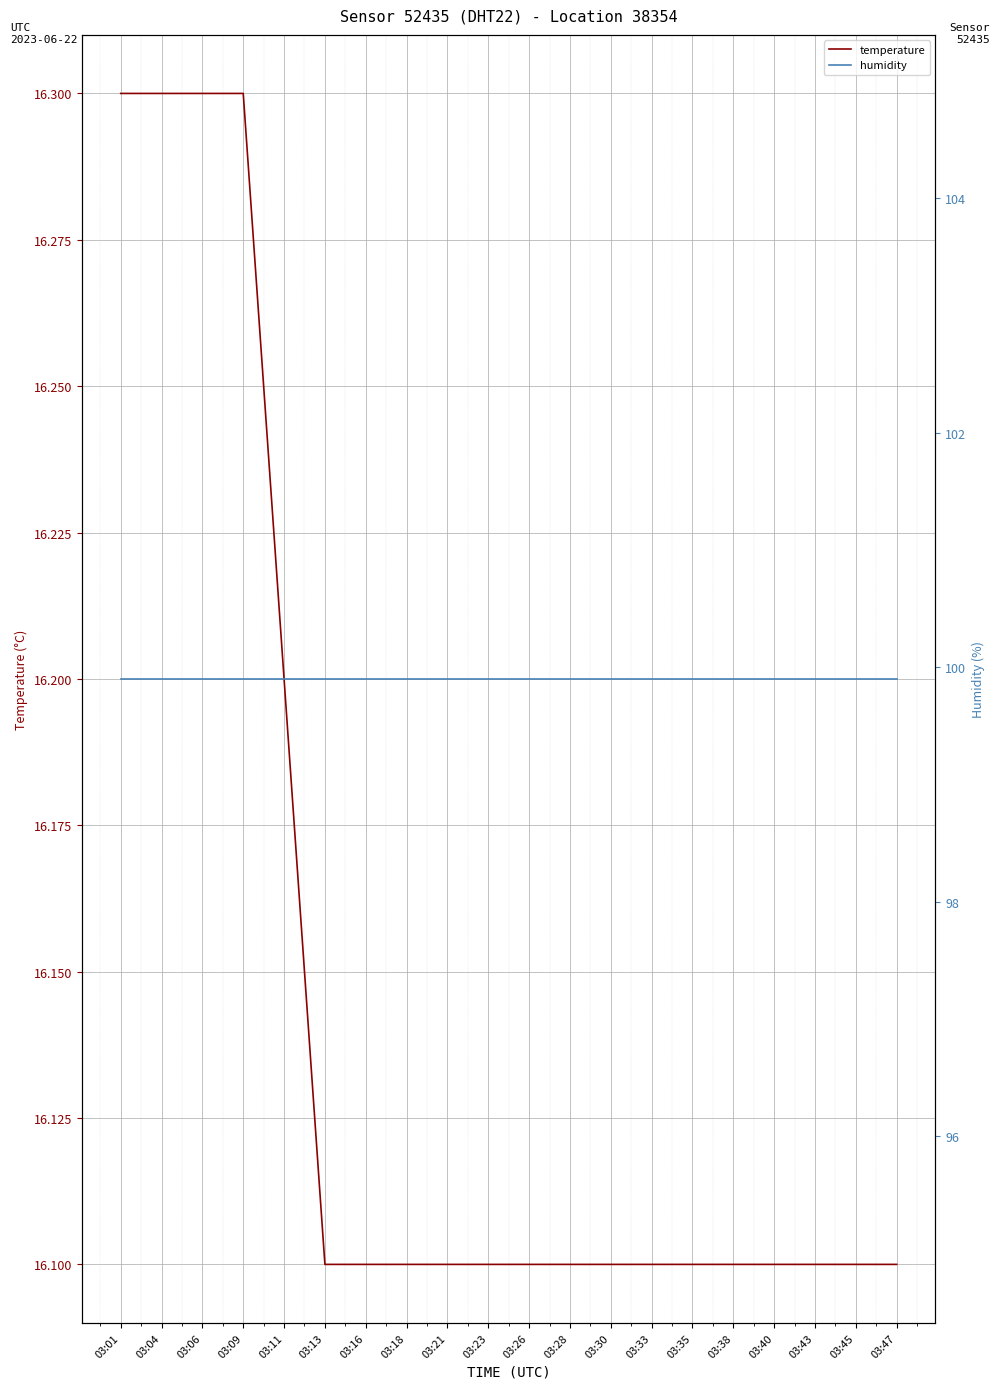

How many data points does each series have?

20